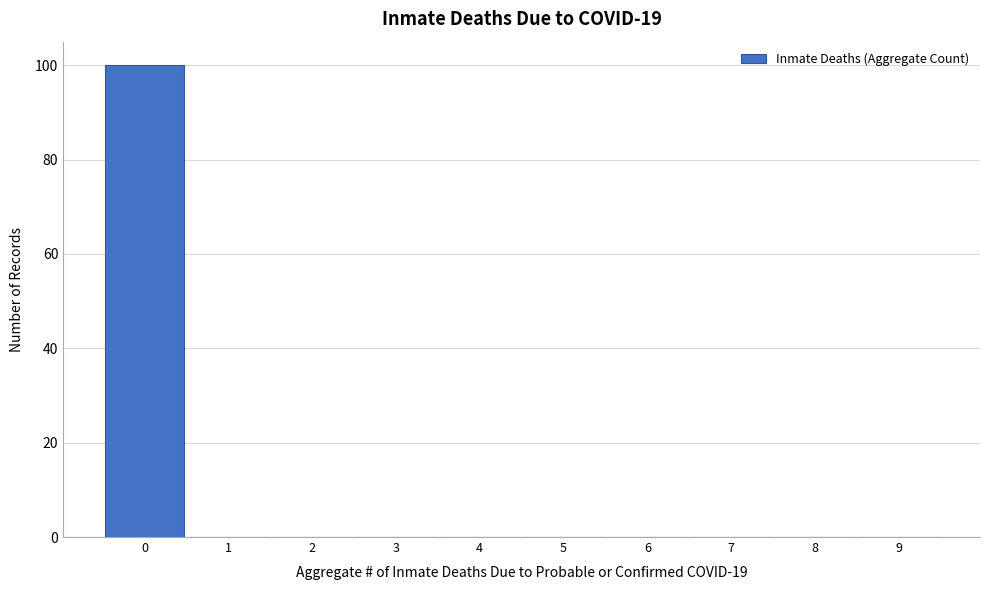

Reading right to left, what are all the values shown in this chart?

9=0	8=0	7=0	6=0	5=0	4=0	3=0	2=0	1=0	0=100